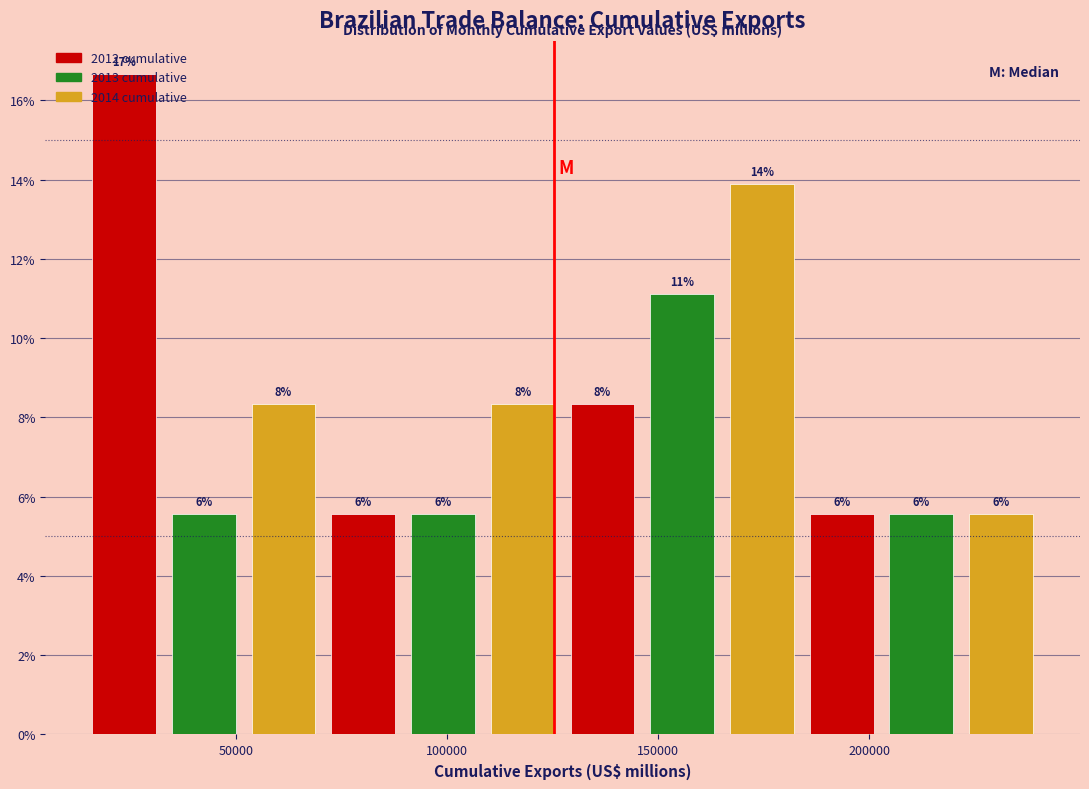

Around what value on the x-axis is the tallest bar? Give the approximate position of its centre, as read against the axis.

25000